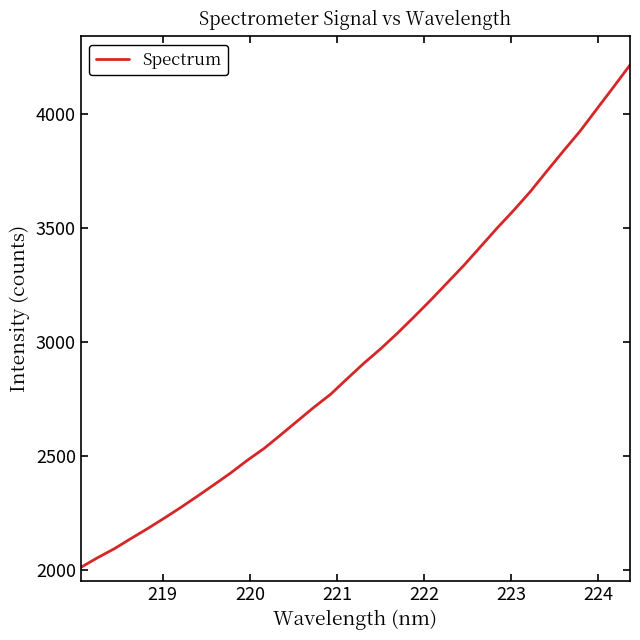

What is the smallest value displayed?

2012.4